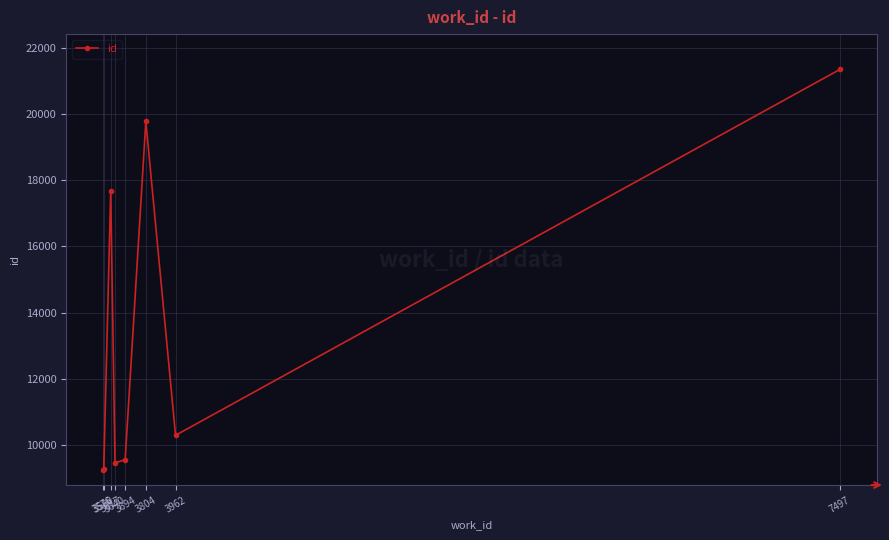

The value at 3580 is 9265. True or false?

True